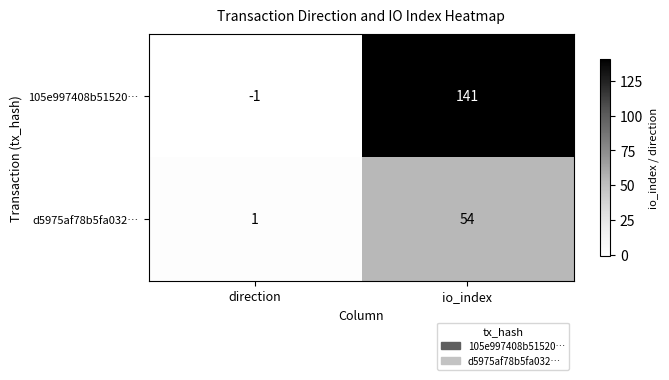

Which series has the largest range (max minus min)?

105e997408b51520…